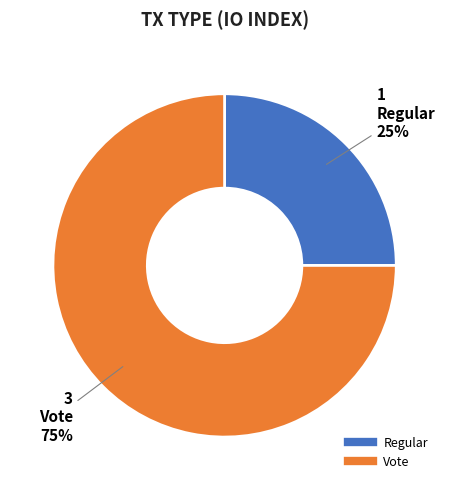

To the nearest percent, what percentage of the pie is Vote?

75%